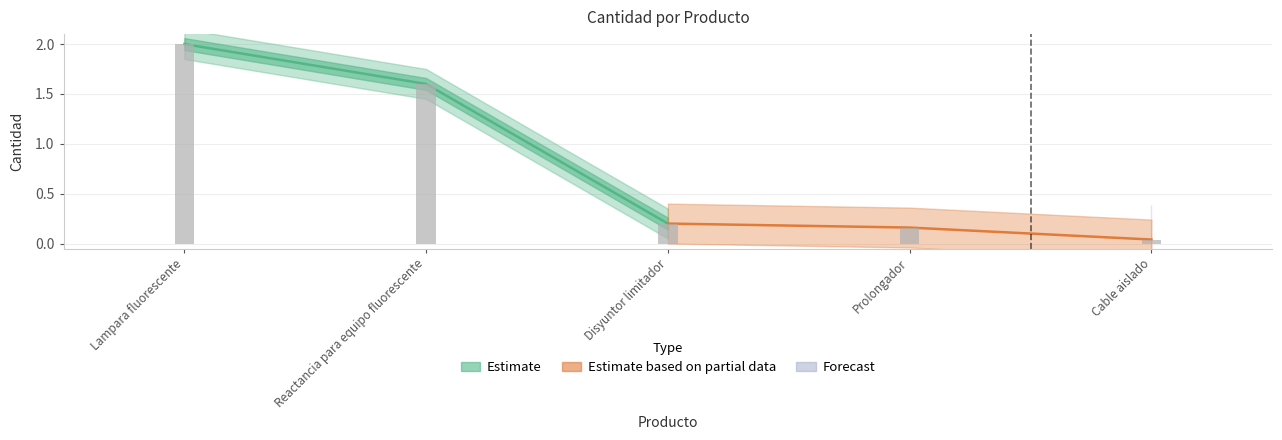

Which has a higher value, Disyuntor limitador or Reactancia para equipo fluorescente?

Reactancia para equipo fluorescente